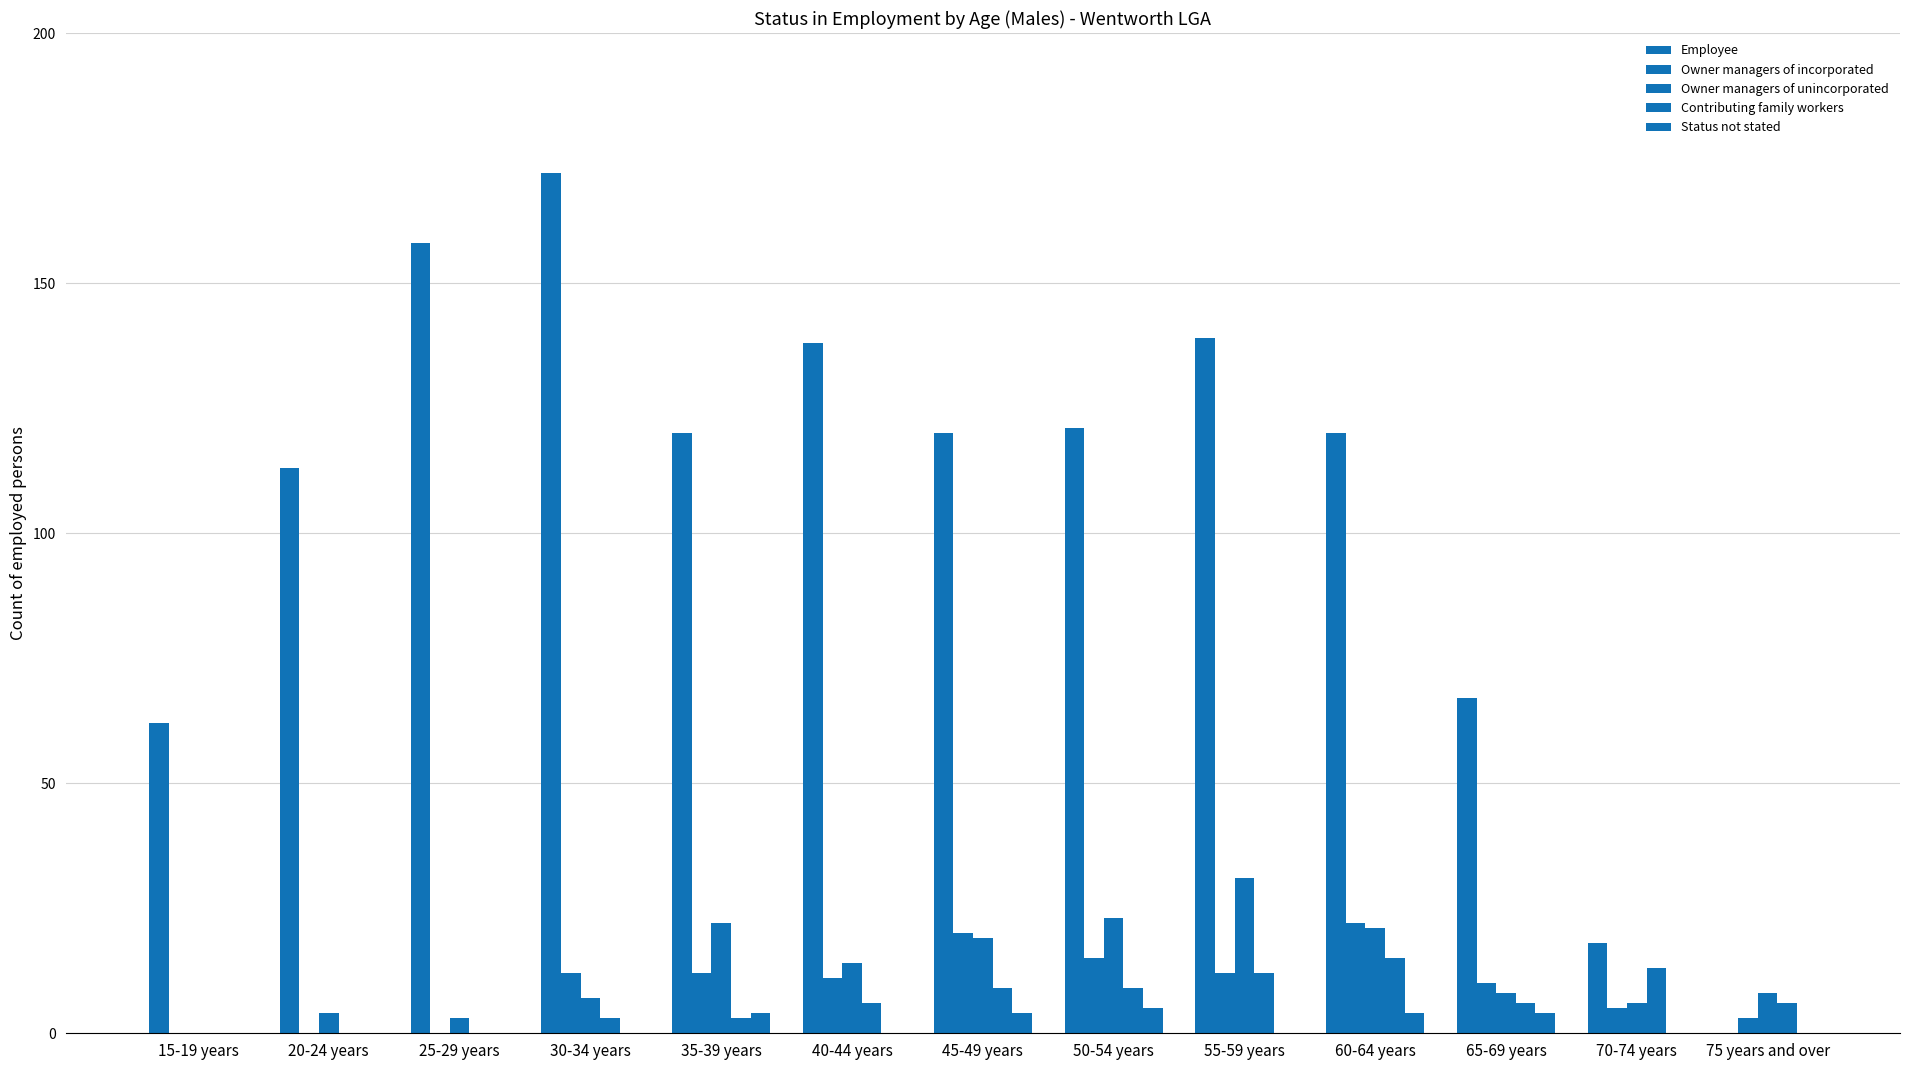

At how many categories does at least one series exceed 59?

11